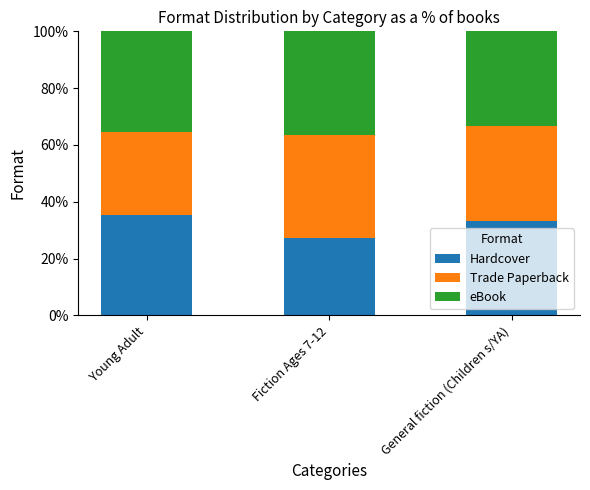

What is the approximate value of Hardcover at Fiction Ages 7-12?

27.3